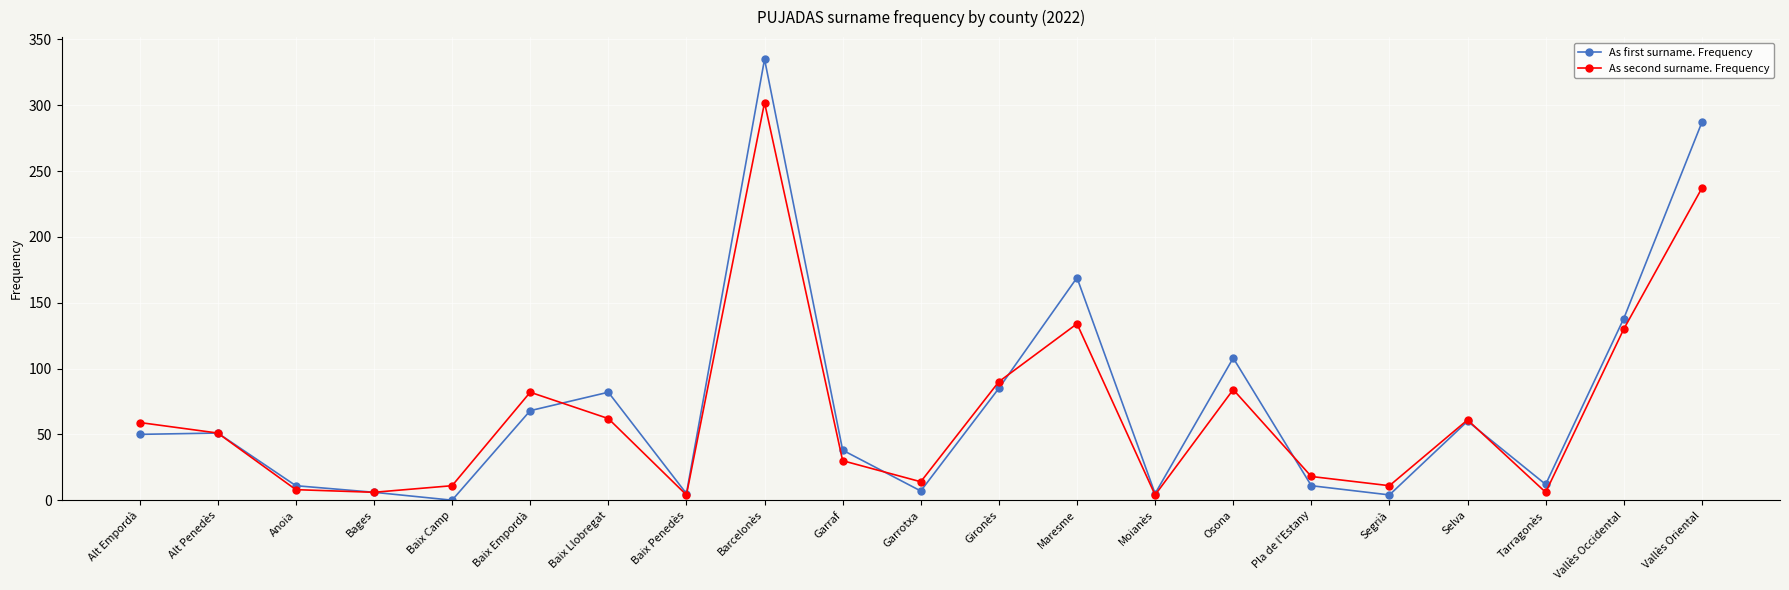

How many series are shown in this chart?

2